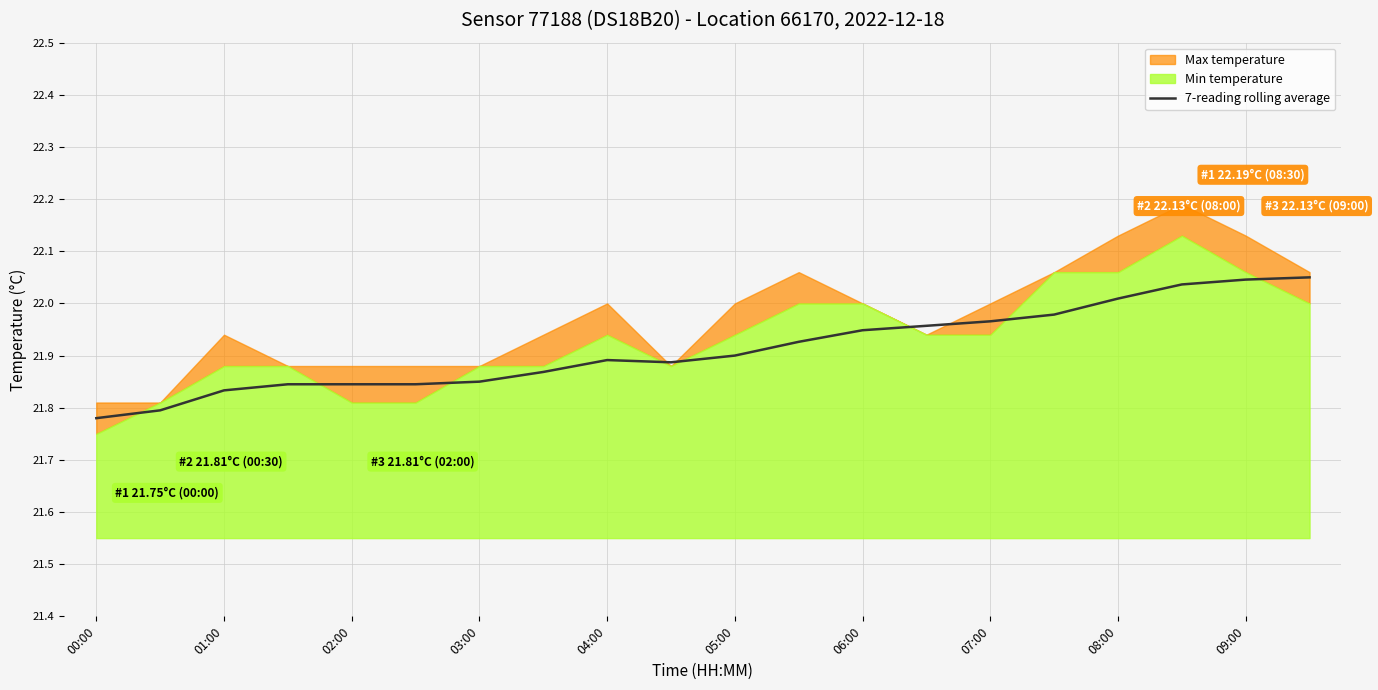

Is it true that 7-reading rolling average equals 12.5 at 06:00?

False